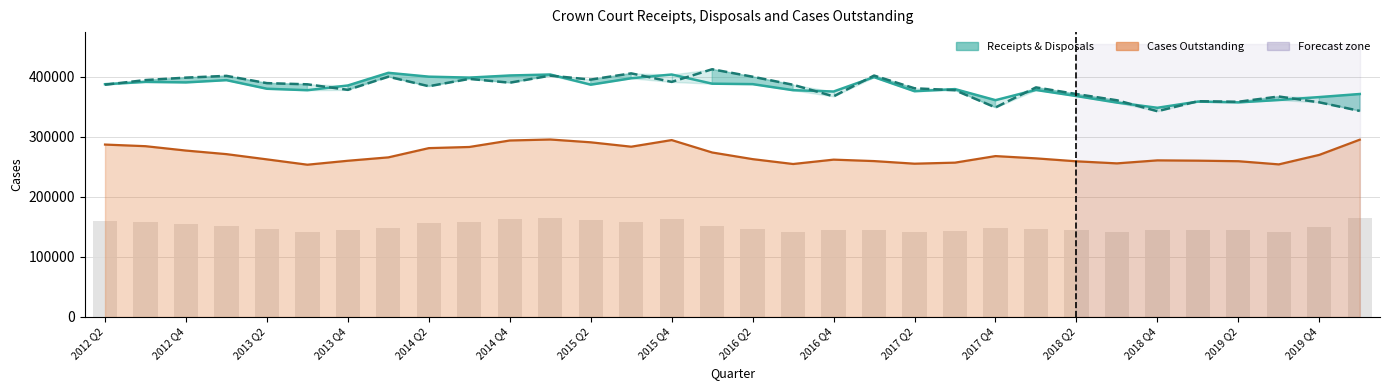

What is the difference between the second highest and minimum values in the Min half (bars) series?

23146.5